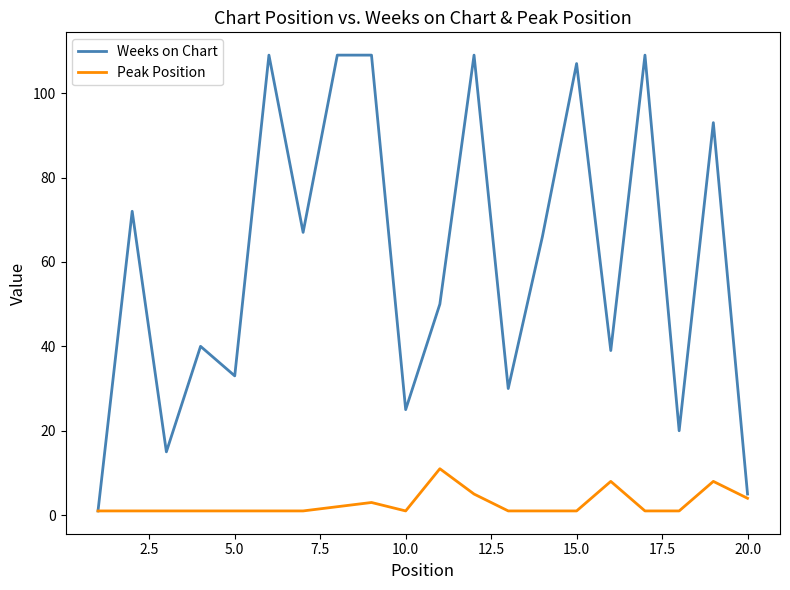

Count the number of categories in the chart.

20